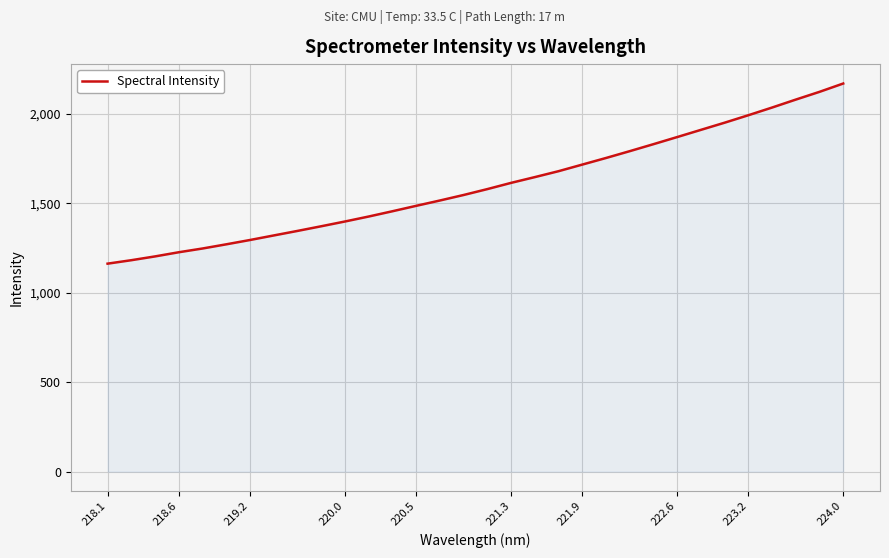

What is the difference between the maximum and minimum values?

1006.7